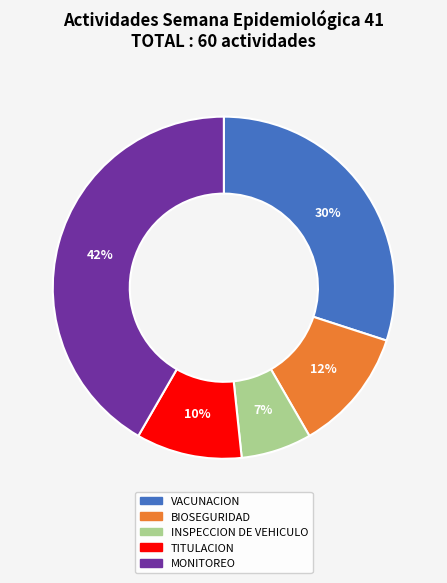

Does MONITOREO account for over 50% of the chart?

No